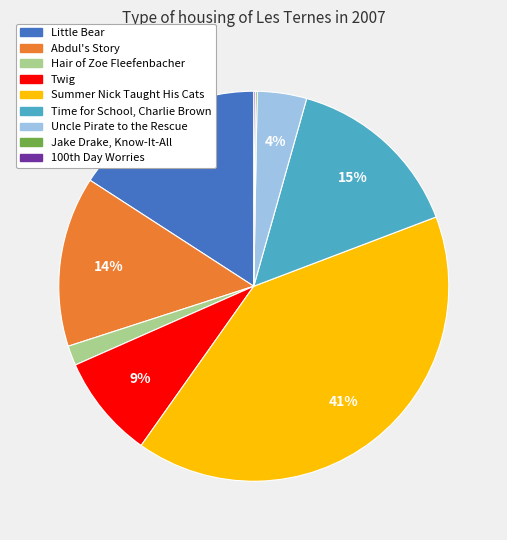

Does any single category account for the majority?

No